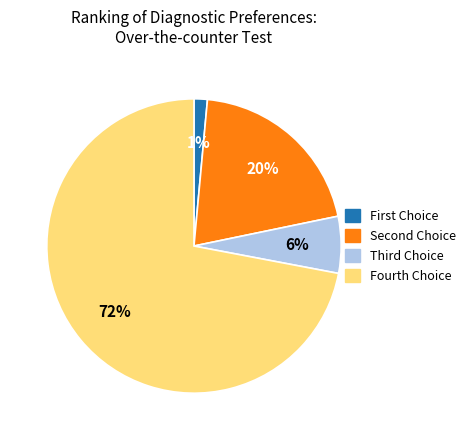

Is there a majority slice in this chart?

Yes